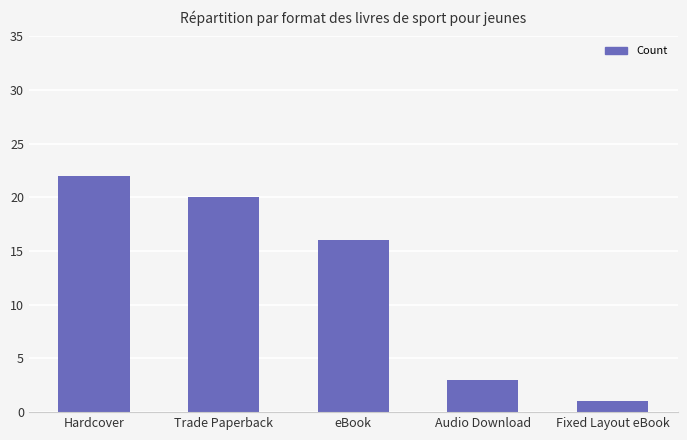

The value at Trade Paperback is 8. True or false?

False